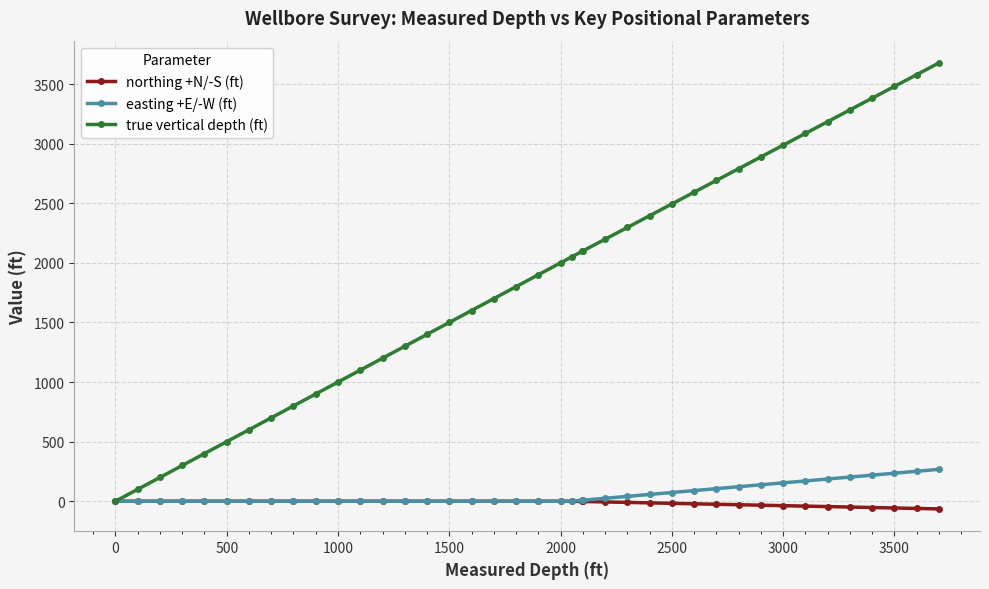

Rank the series by their maximum value, from highest to lowest.

true vertical depth (ft), easting +E/-W (ft), northing +N/-S (ft)